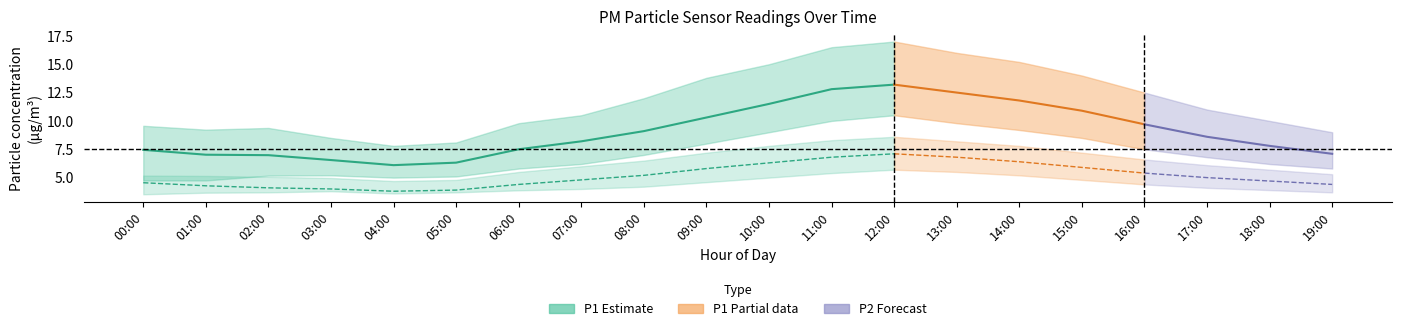

True or false: P1_upper and P1_lower intersect in this chart.

False